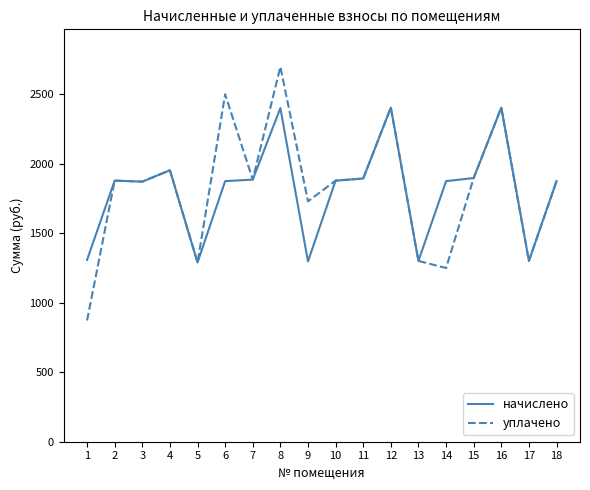

How many values in the начислено series are below 1877?

9